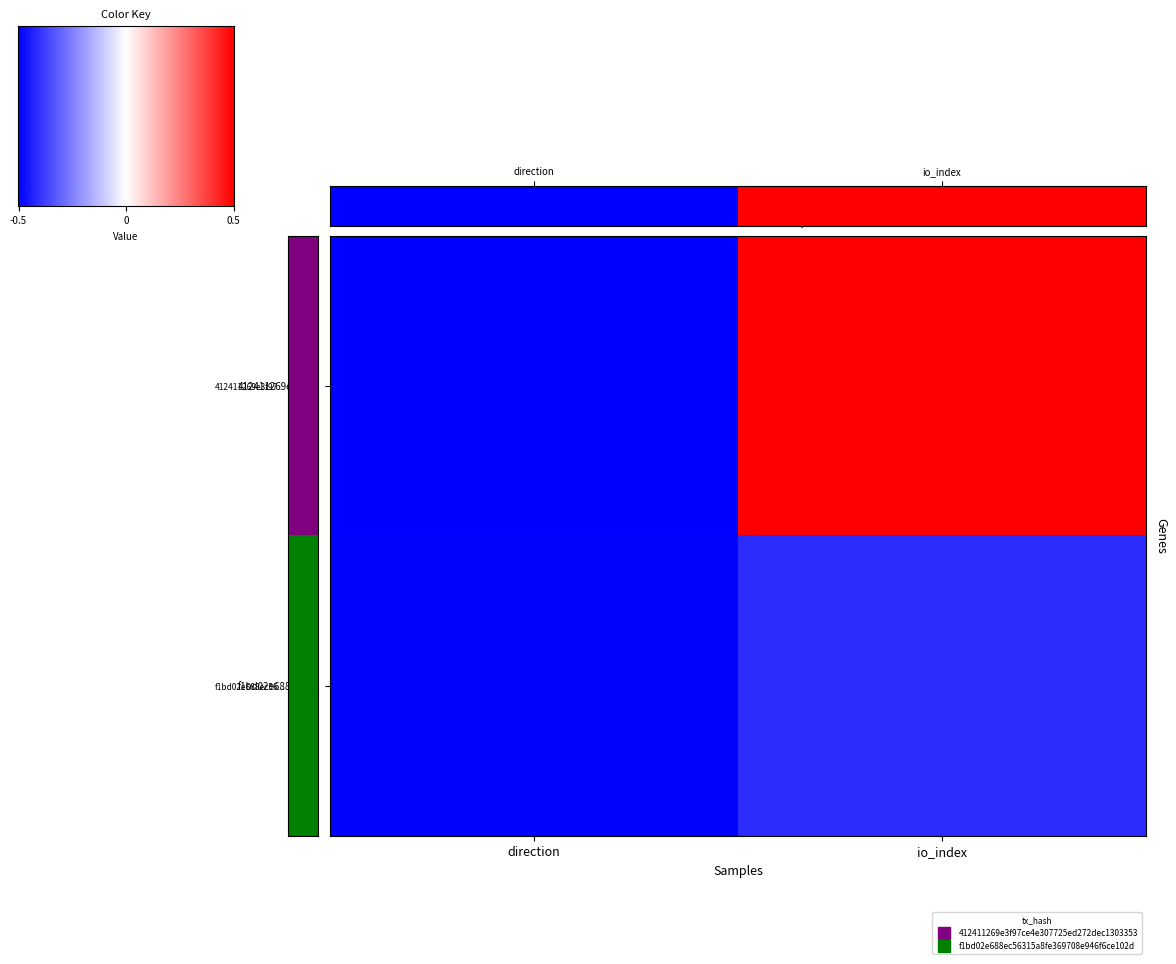

How many categories are shown in the chart?

2